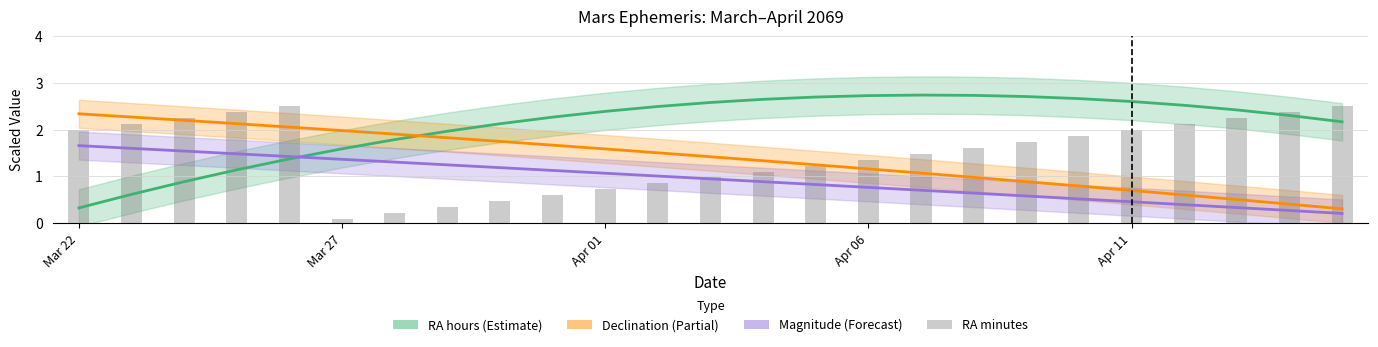

How many bars are there in total?

25